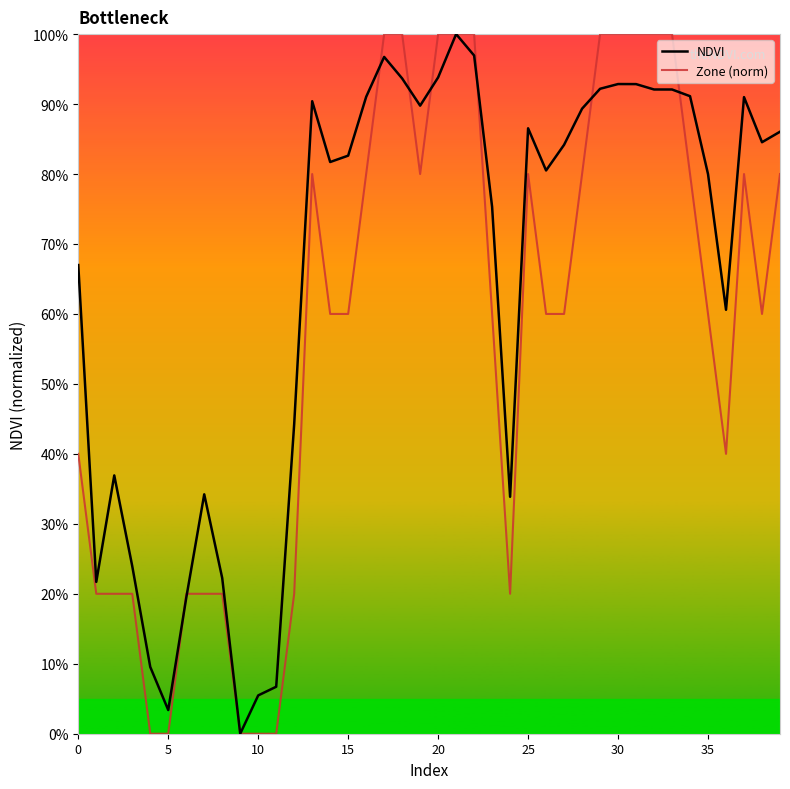

Reading left to right, transcribe all the data shown in this chart.

NDVI: 0.7	0.2	0.4	0.2	0.1	0.0	0.2	0.3	0.2	0.0	0.1	0.1	0.4	0.9	0.8	0.8	0.9	1.0	0.9	0.9	0.9	1.0	1.0	0.8	0.3	0.9	0.8	0.8	0.9	0.9	0.9	0.9	0.9	0.9	0.9	0.8	0.6	0.9	0.8	0.9
Zone (norm): 0.4	0.2	0.2	0.2	0.0	0.0	0.2	0.2	0.2	0.0	0.0	0.0	0.2	0.8	0.6	0.6	0.8	1.0	1.0	0.8	1.0	1.0	1.0	0.6	0.2	0.8	0.6	0.6	0.8	1.0	1.0	1.0	1.0	1.0	0.8	0.6	0.4	0.8	0.6	0.8